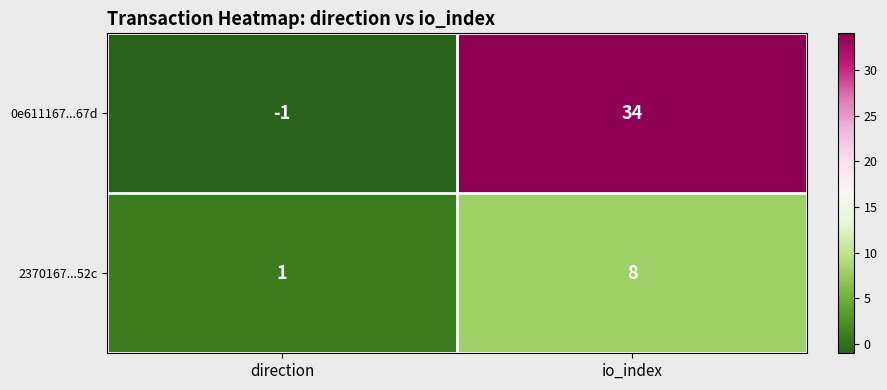

The 0e611167...67d series shows 34 at io_index. True or false?

True